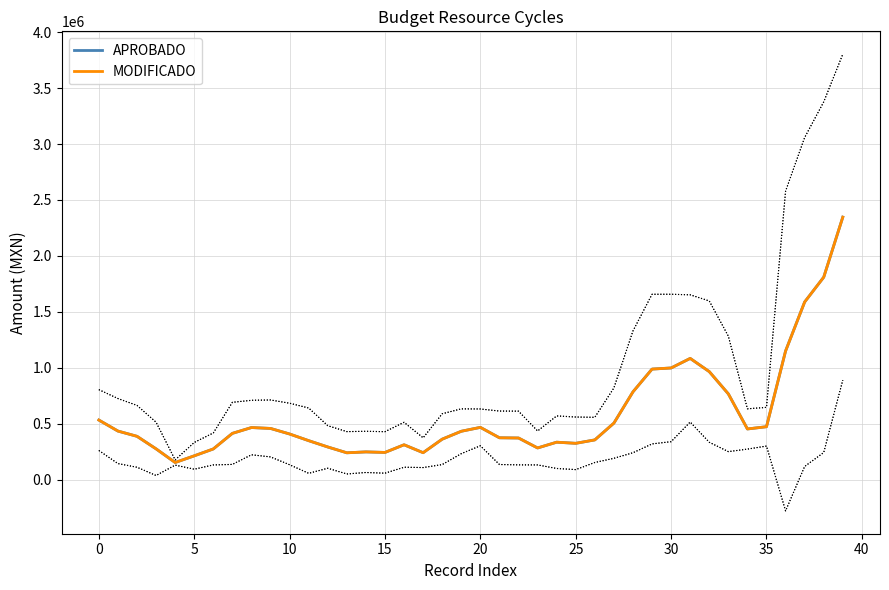

At which category is the sum across all series the highest?

39